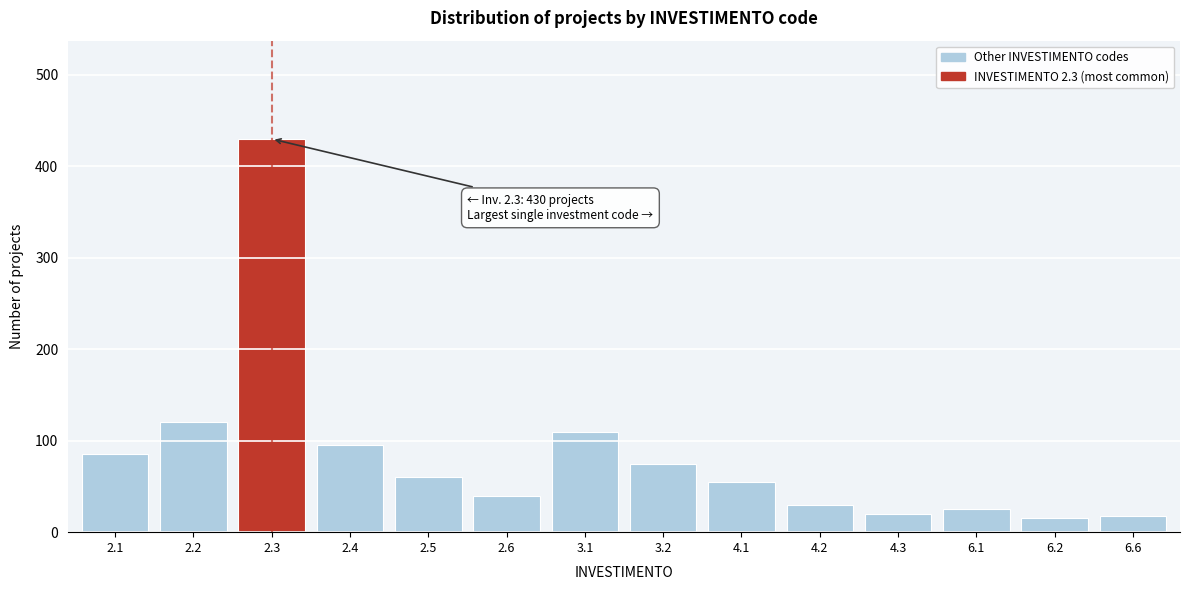

What is the change in value from 4.1 to 6.6?

-37